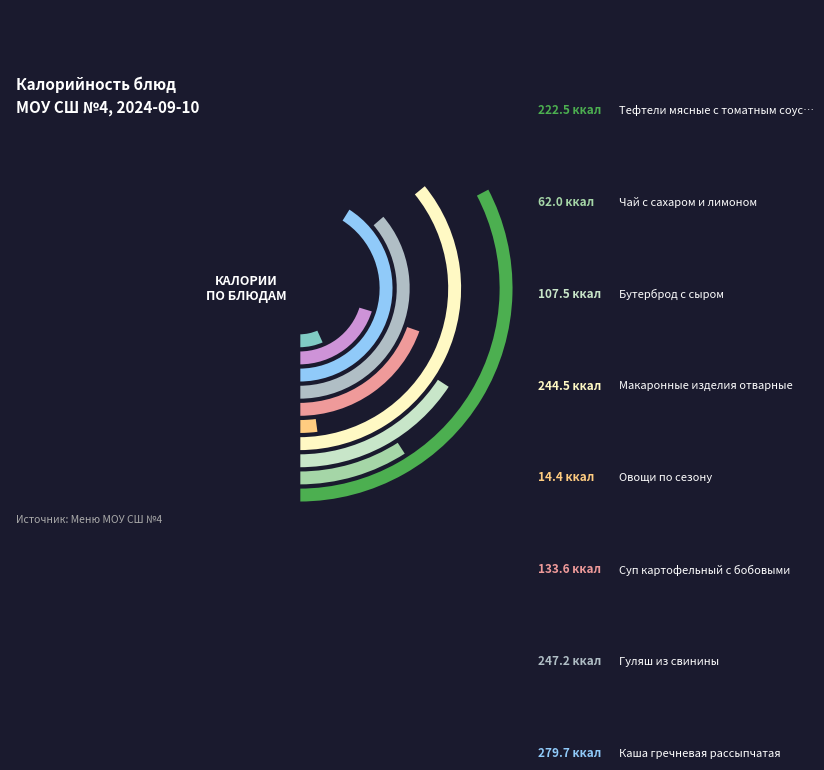

To the nearest percent, what is the difference between the Компот из сухофруктов с вит.С and Макаронные изделия отварные slice percentages?

7%